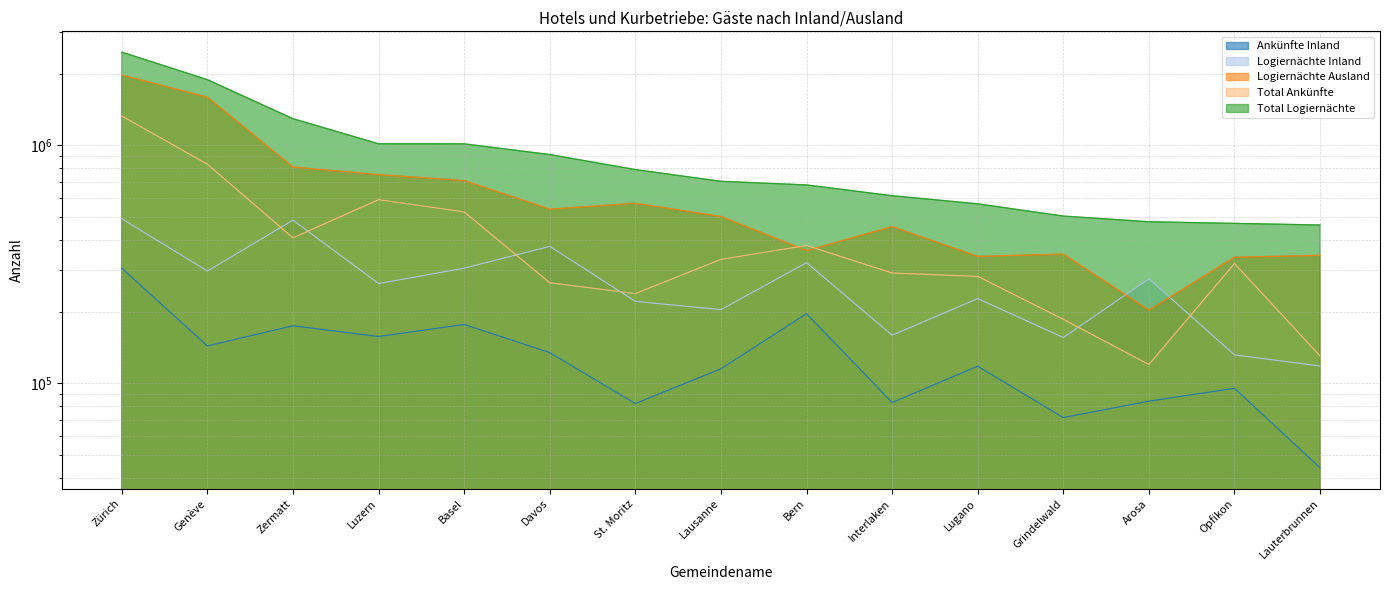

How many lines are shown in the chart?

5